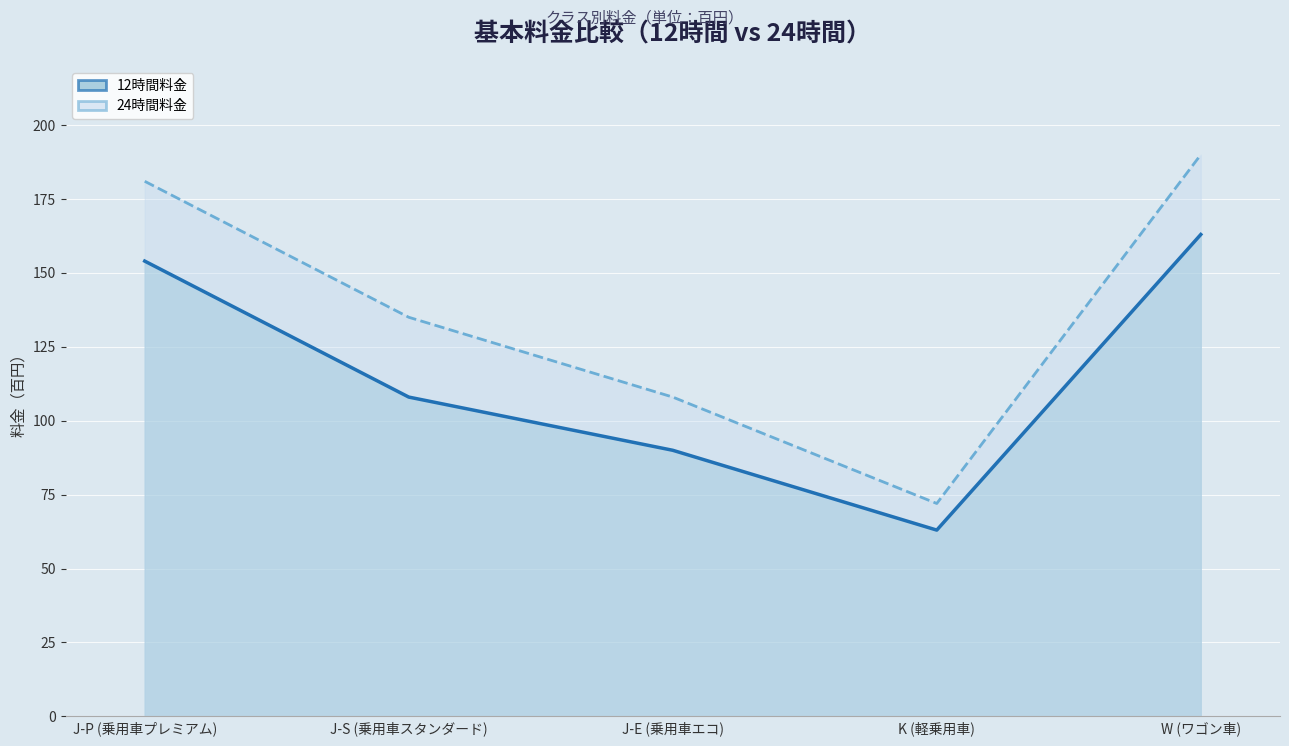

What is the maximum value shown in the chart?

190